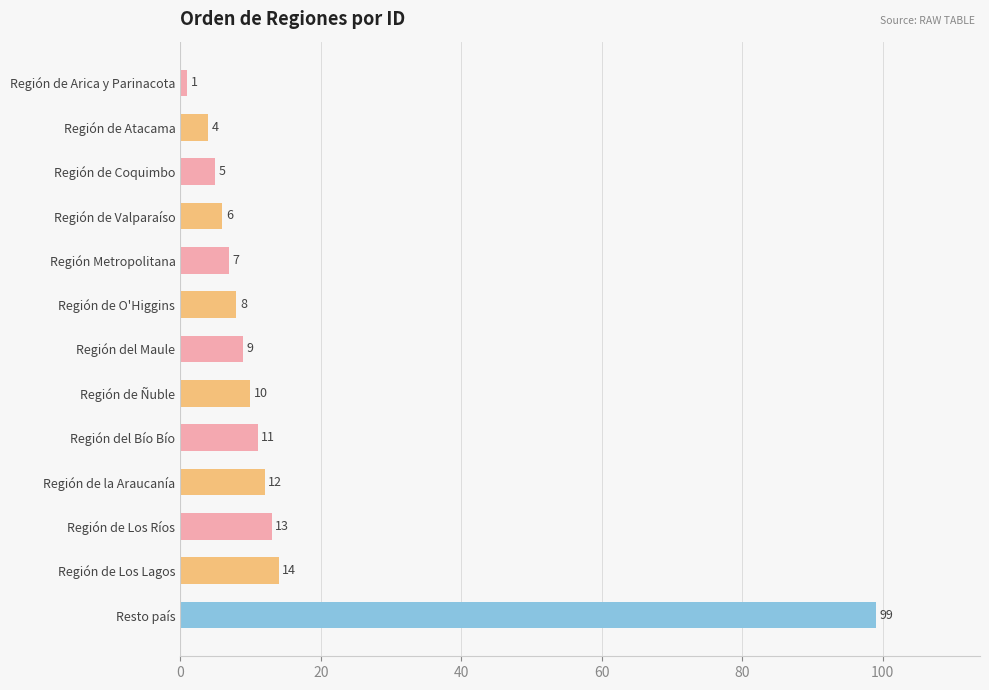

What is the difference between the maximum and minimum values?

98